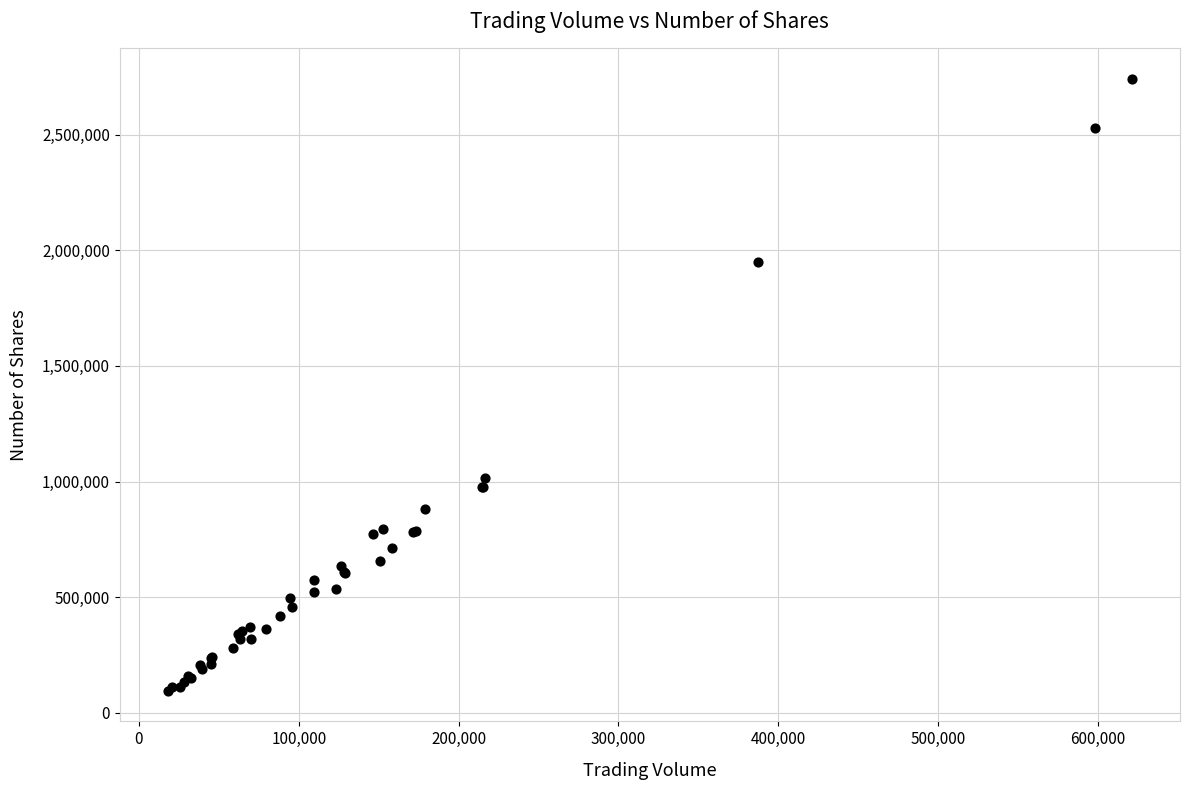

What Y value in the scatter plot is closest to 1417570?

1015780